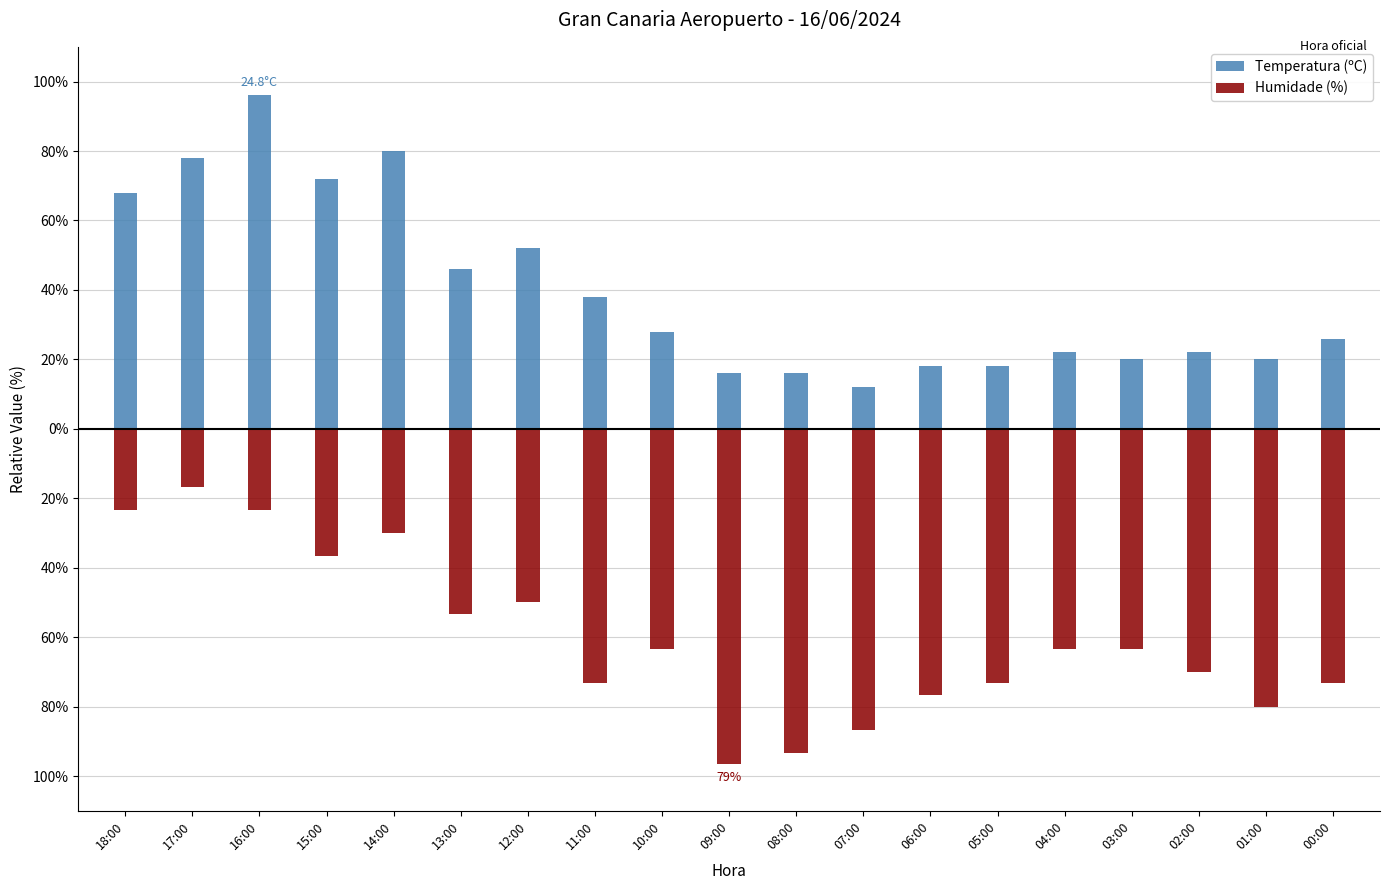

What is the sum of the Humidade (%) values at 02:00 and 07:00?

-156.7